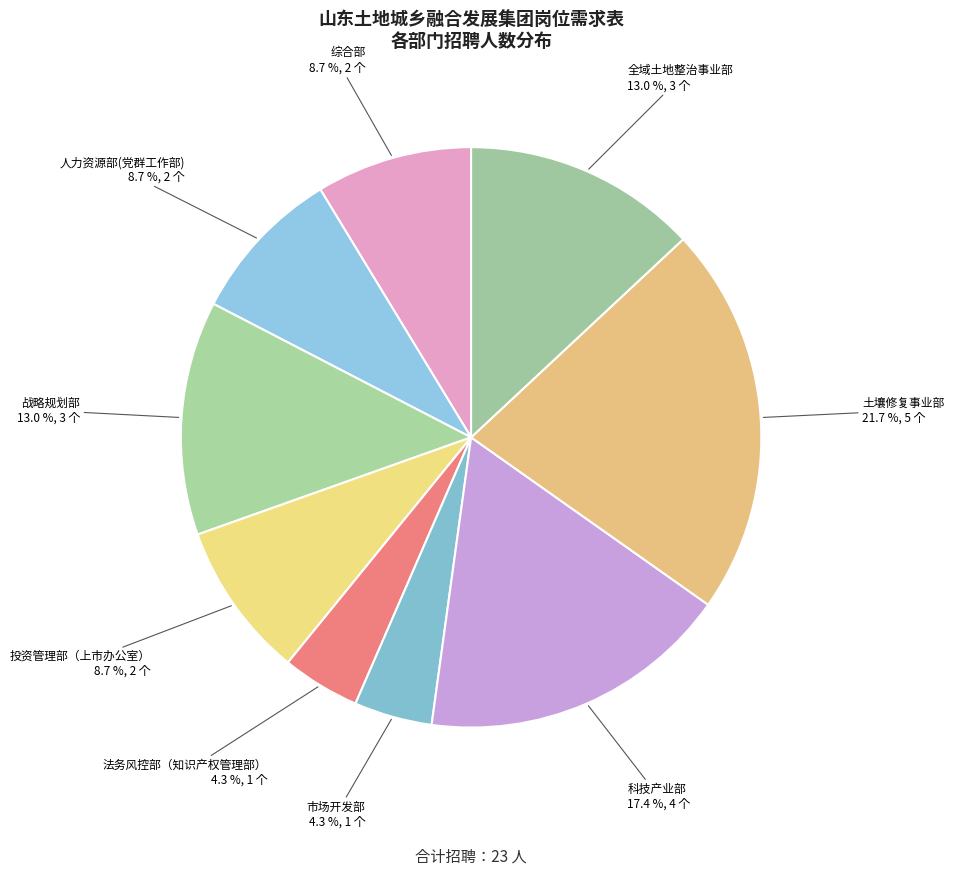

Which slice is the largest?

土壤修复事业部